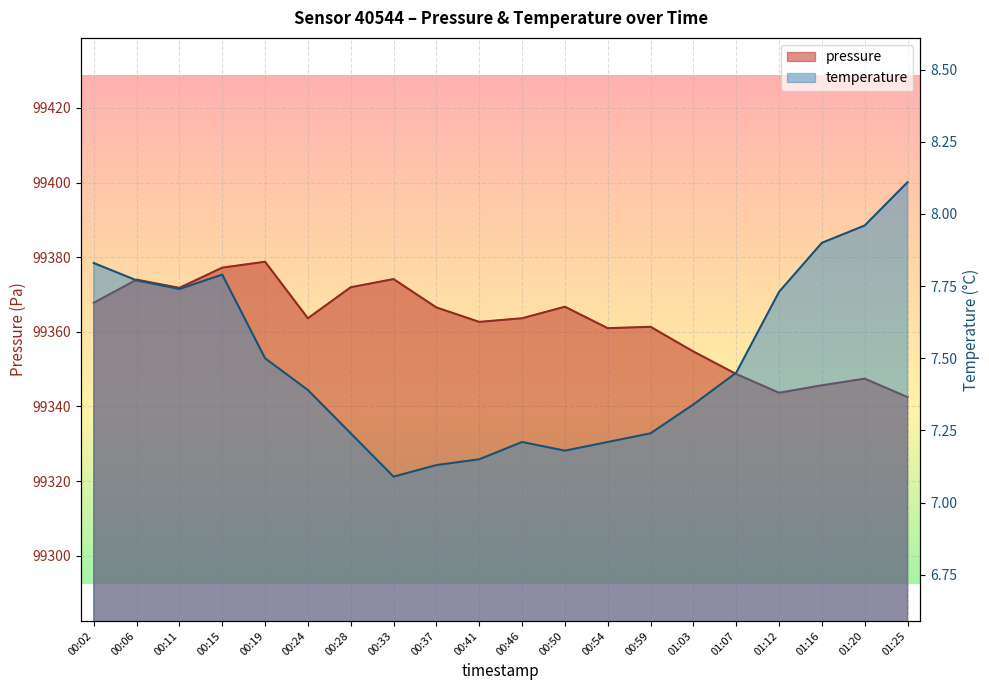

What is the difference between the pressure values at 00:28 and 01:12?

28.3